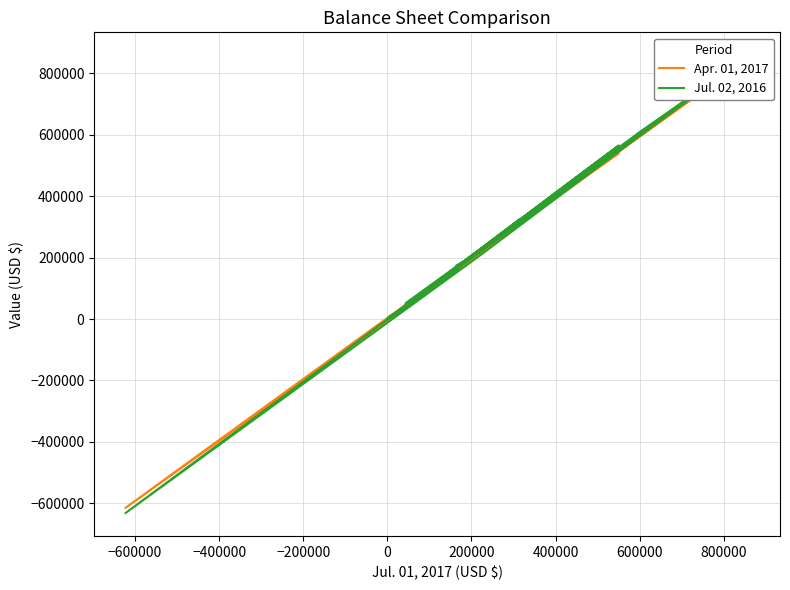

Rank the series by their maximum value, from lowest to highest.

Jul. 02, 2016, Apr. 01, 2017